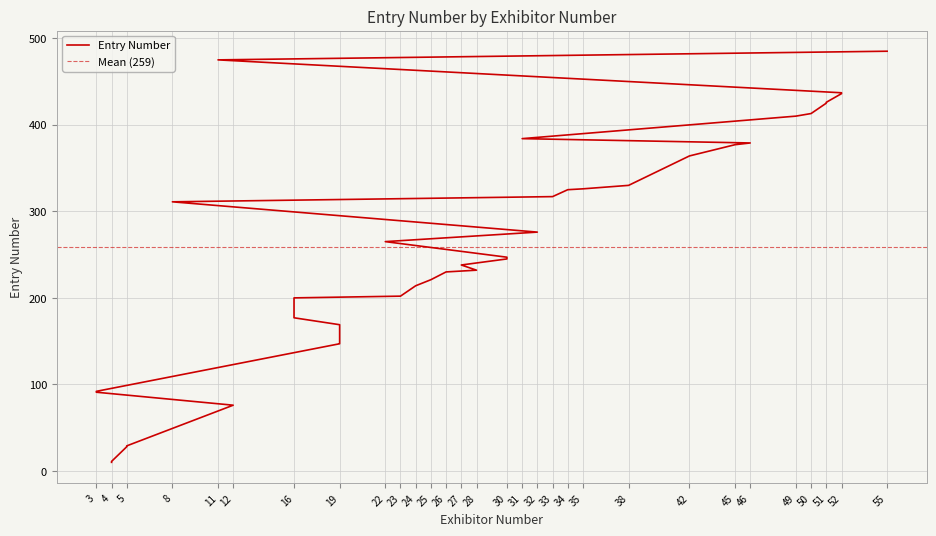

What is the change in value from 4 to 34?

+315